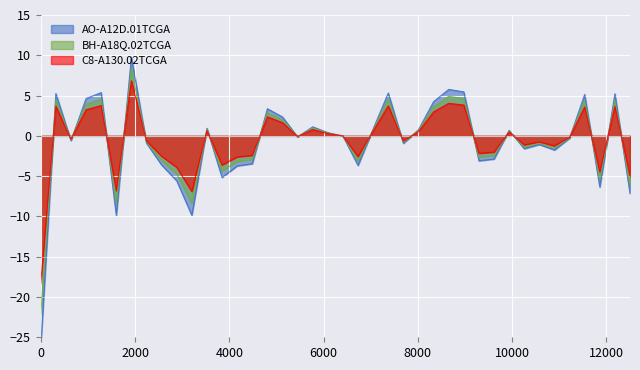

What is the minimum value for BH-A18Q.02TCGA?

-22.3